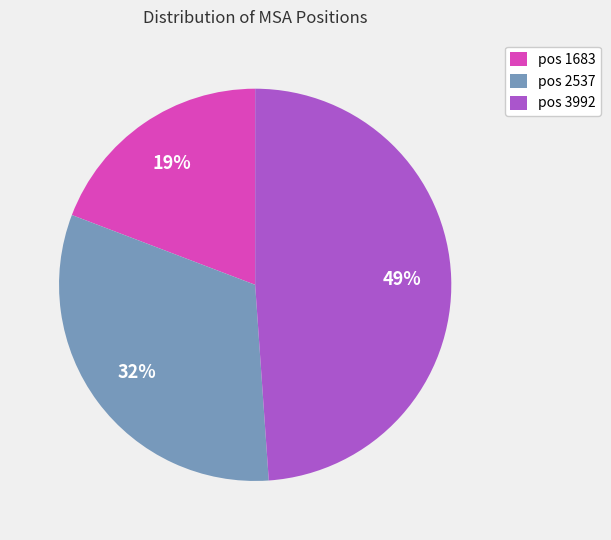

The pos 1683 slice represents 25% of the pie. True or false?

False